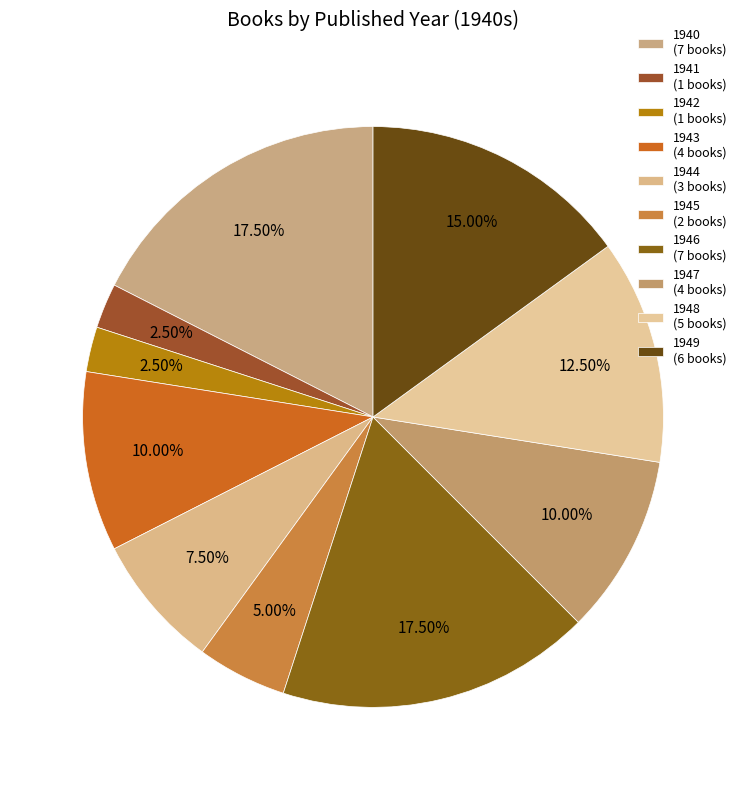

True or false: 1943 accounts for 10% of the total.

True